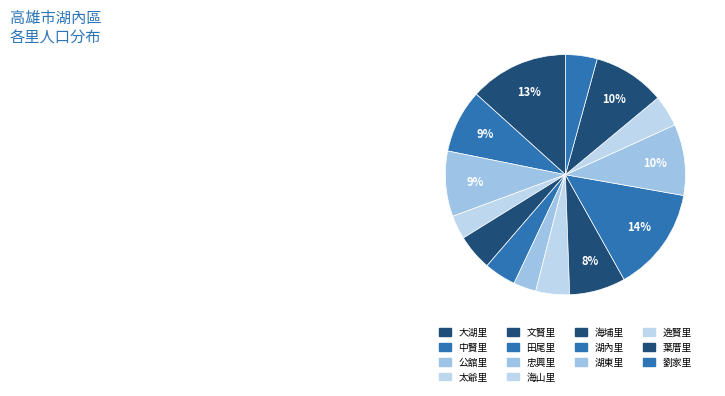

How many segments does this pie chart have?

14